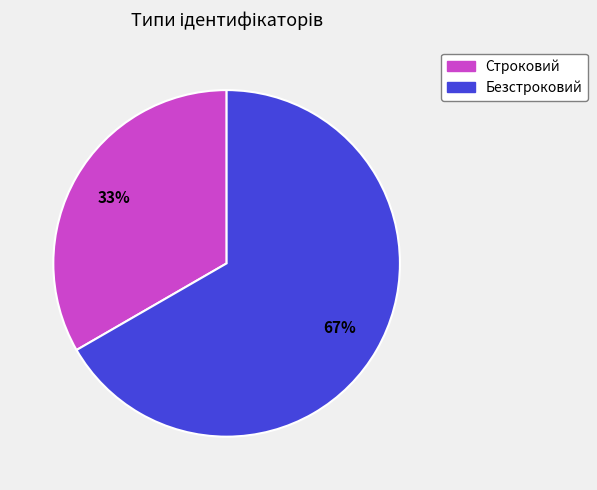

Which slice represents more than half of the pie?

Безстроковий